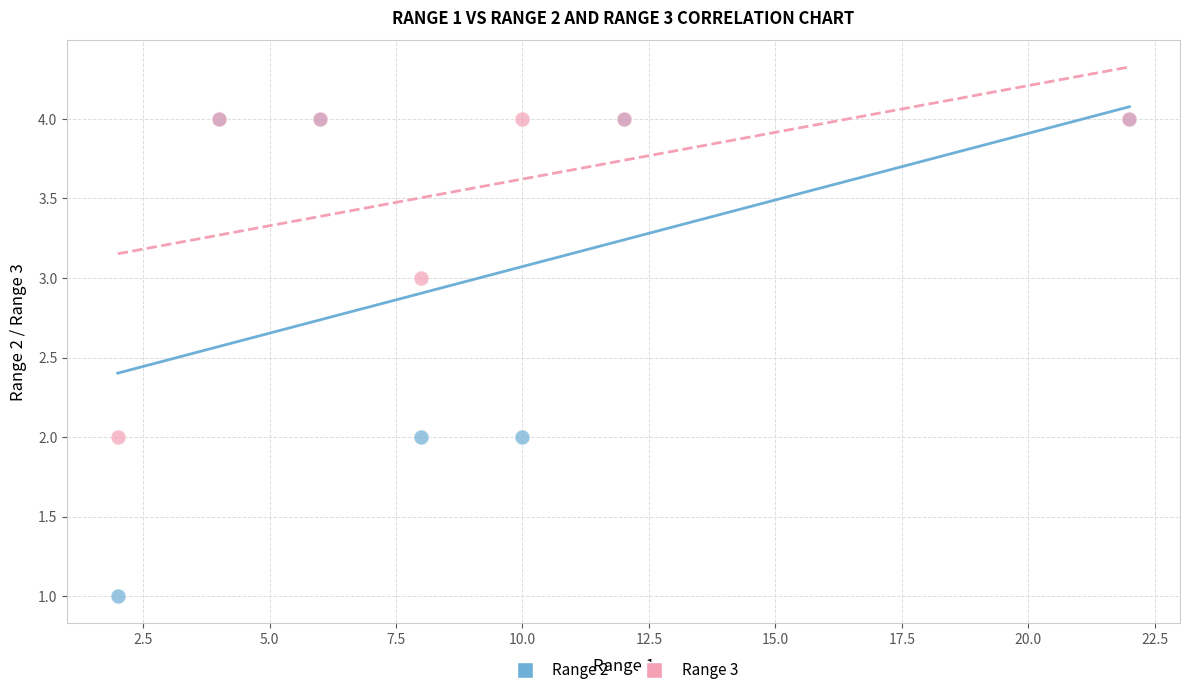

What are all the series names shown in the legend?

Range 2, Range 3